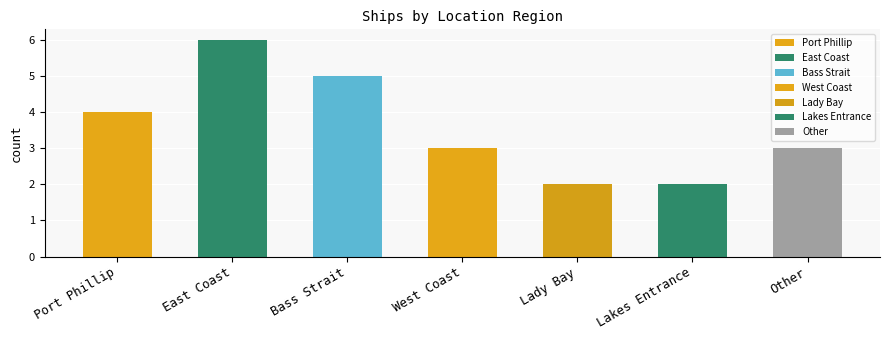

Reading left to right, transcribe all the data shown in this chart.

Port Phillip=4	East Coast=6	Bass Strait=5	West Coast=3	Lady Bay=2	Lakes Entrance=2	Other=3